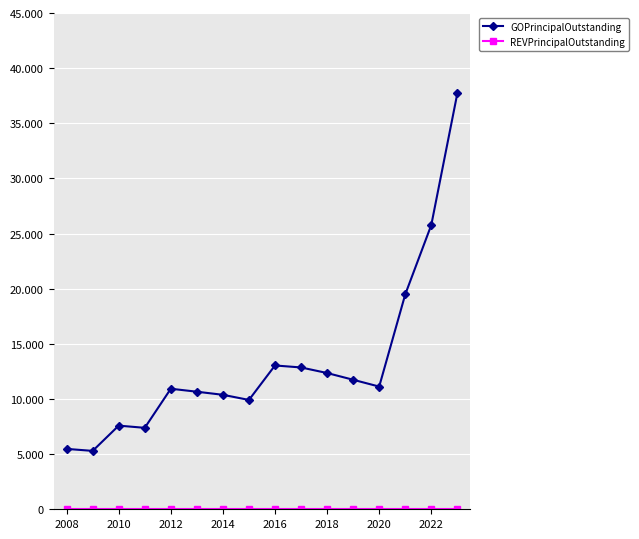

In GOPrincipalOutstanding, how many points are higher than both neighbors (excluding endpoints)?

3